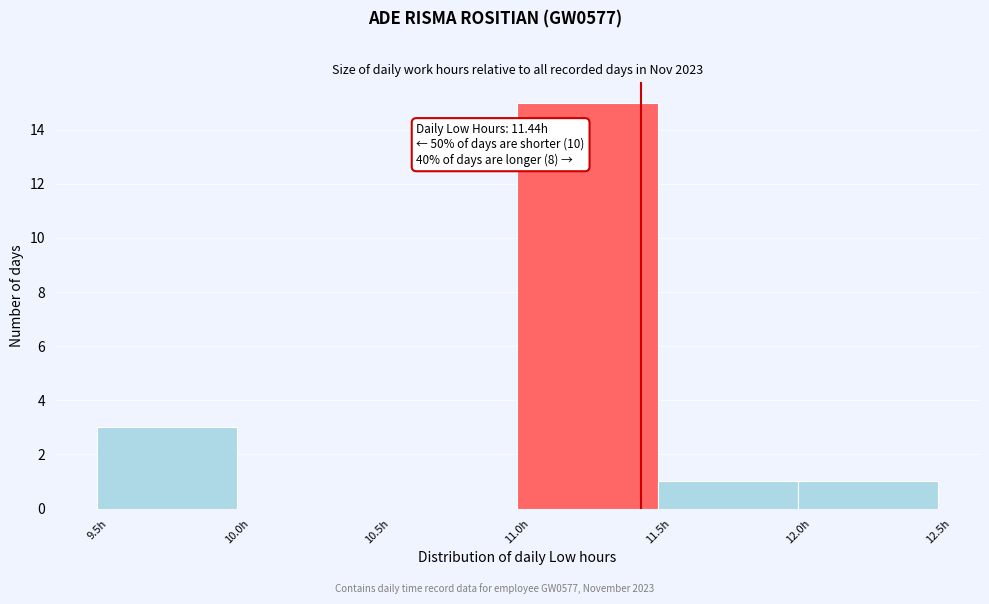

Which range on the x-axis has the tallest bar?

11.0 to 11.5